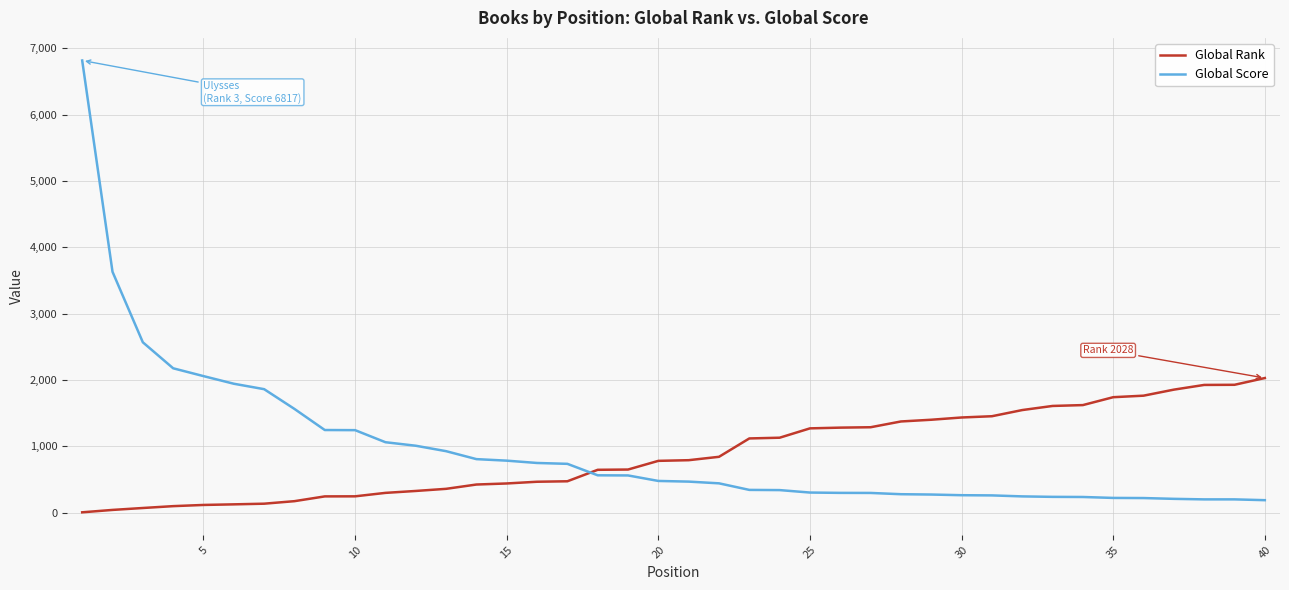

Rank the series by their maximum value, from highest to lowest.

Global Score, Global Rank